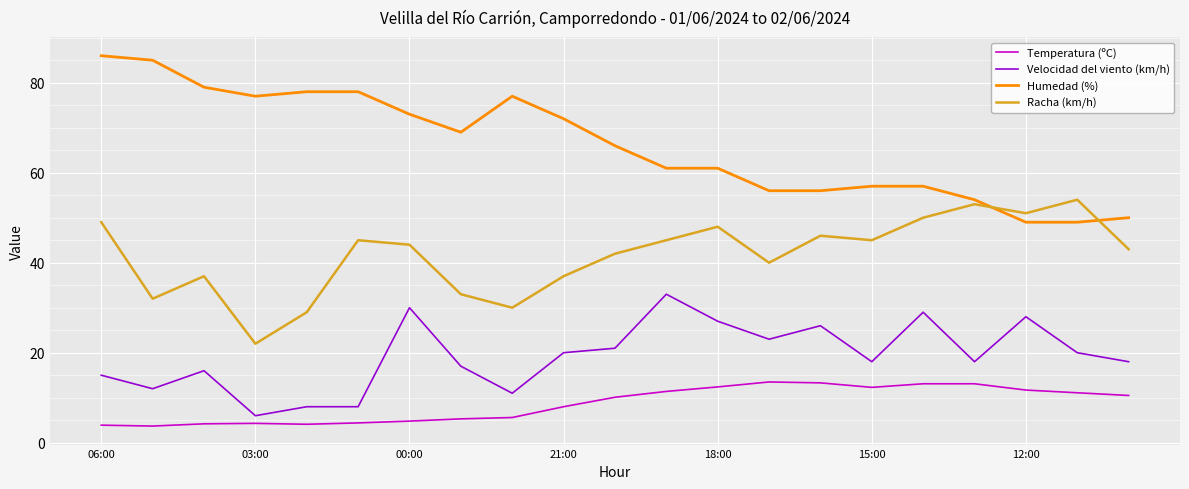

True or false: Racha (km/h) and Velocidad del viento (km/h) intersect in this chart.

False